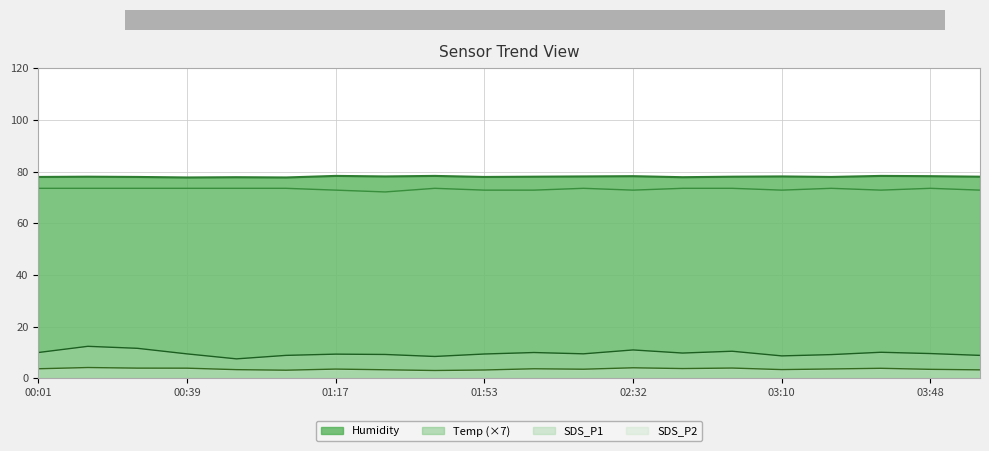

Which category has the lowest value in the Humidity series?

00:39